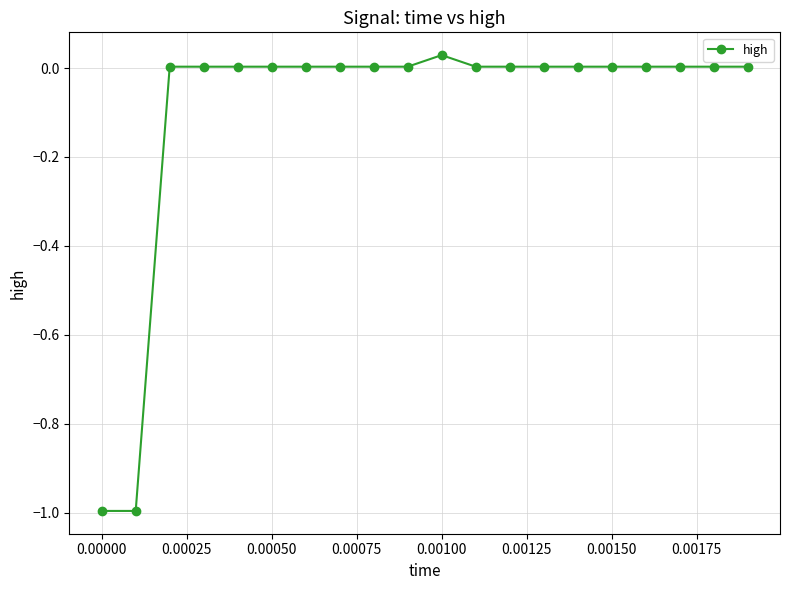

True or false: there are more than 0 points higher than both neighbors.

True